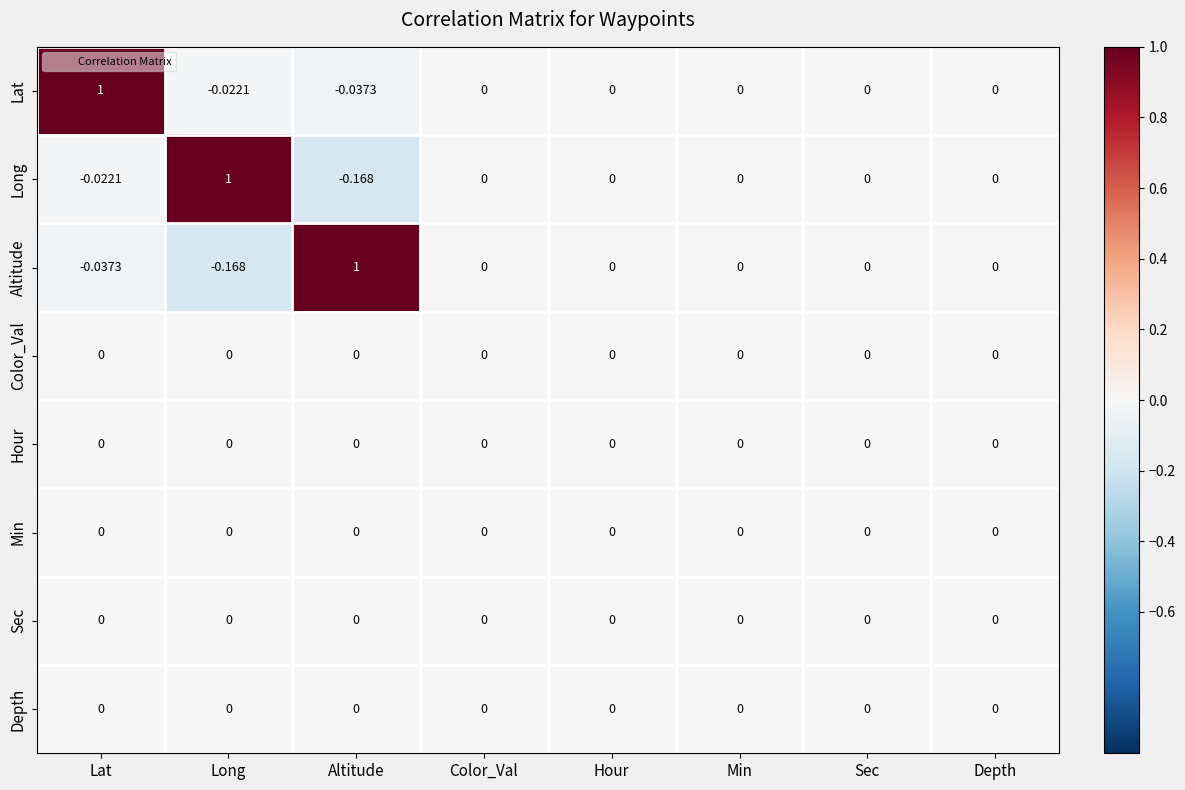

Which category has the lowest value in the Altitude series?

Long